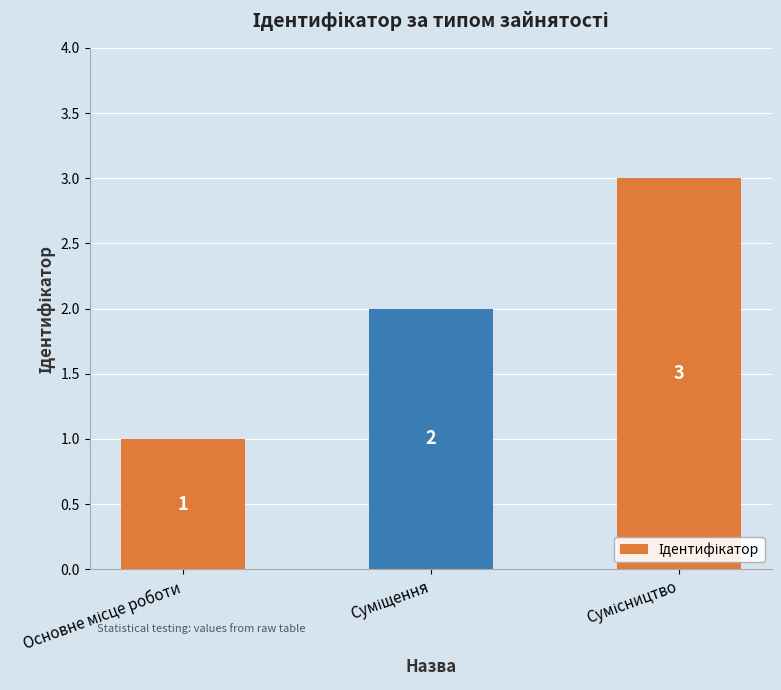

What is the value of the 2nd bar from the left?

2